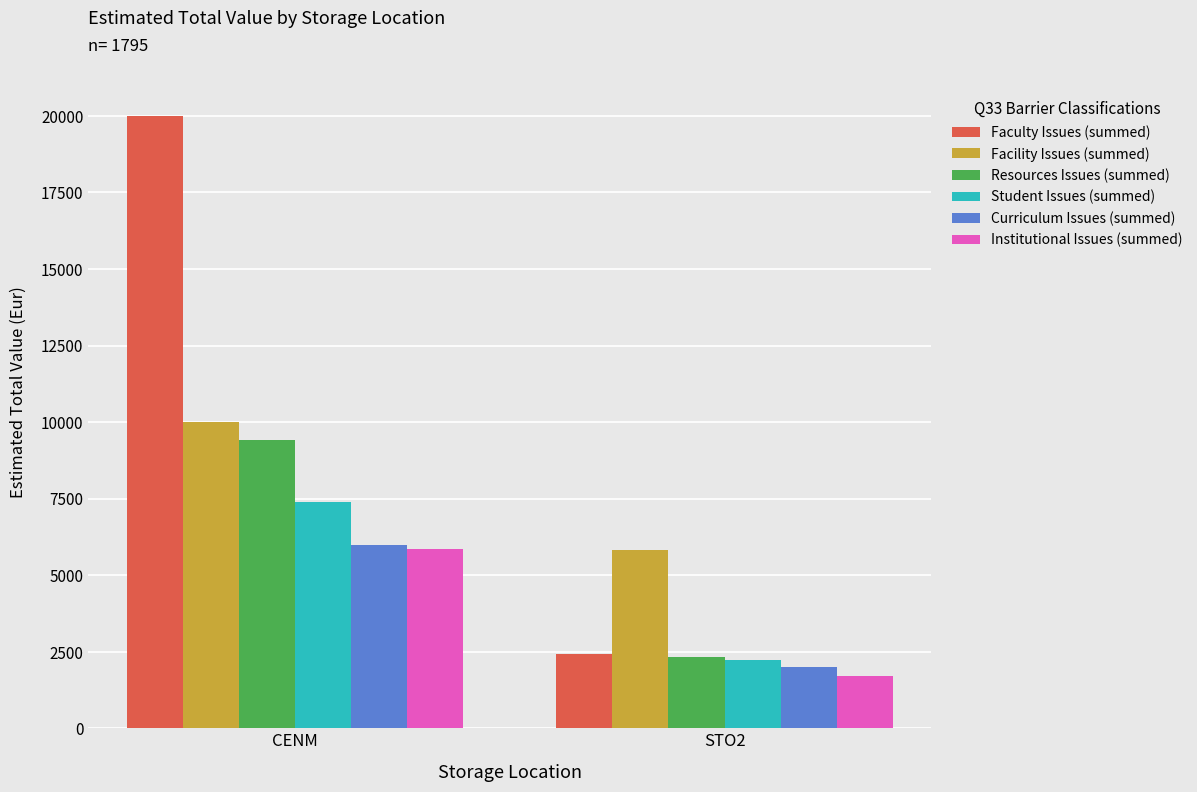

What is the spread (max minus min) of values at CENM?

14143.2